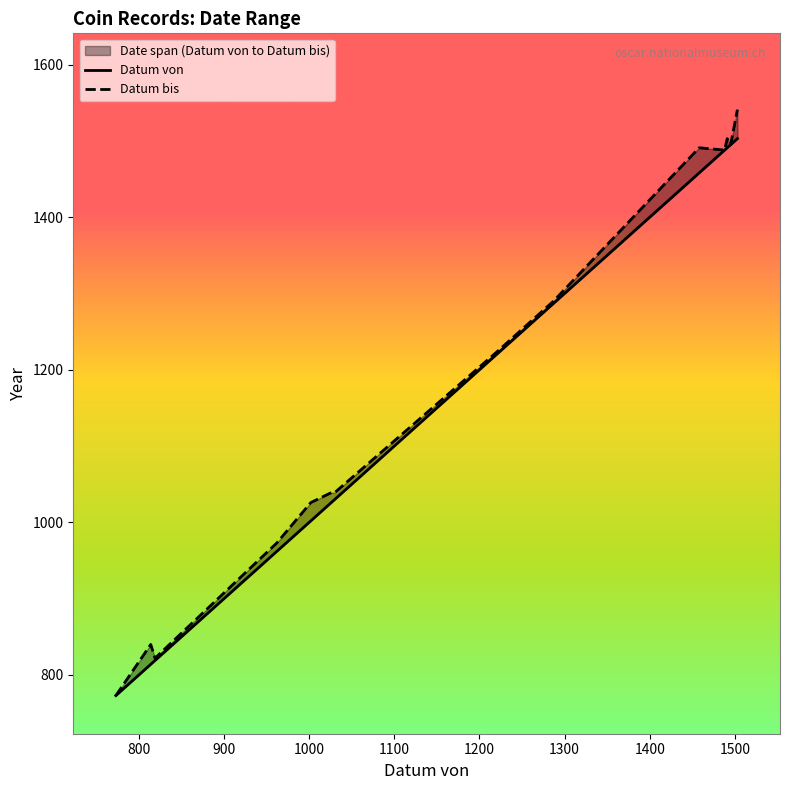

Which series has the widest spread of values?

Datum bis